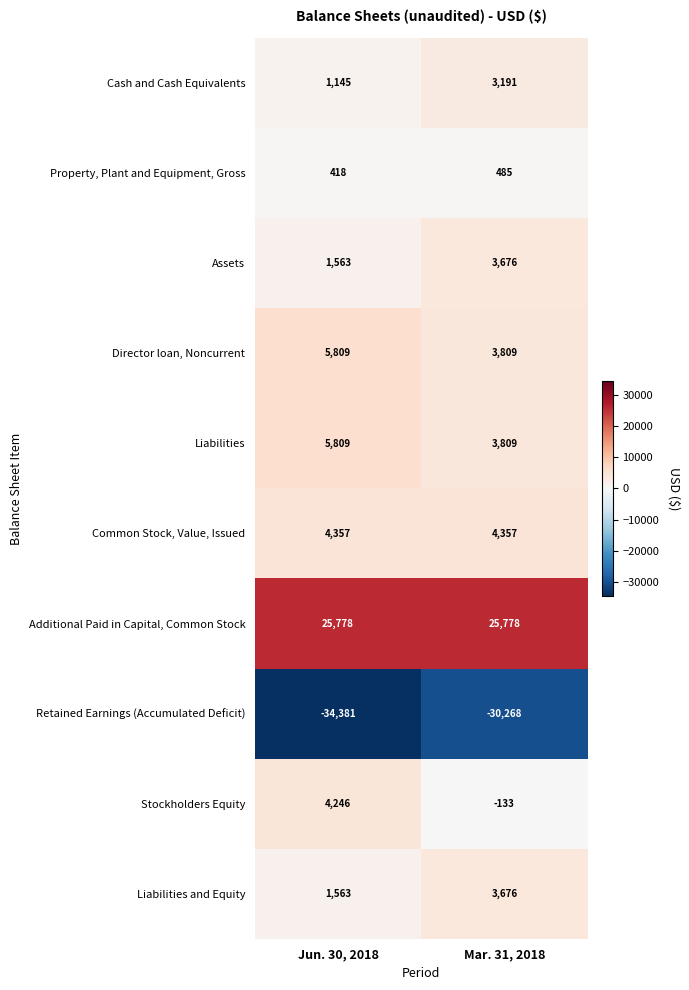

The Director loan, Noncurrent series shows 1565 at Jun. 30, 2018. True or false?

False